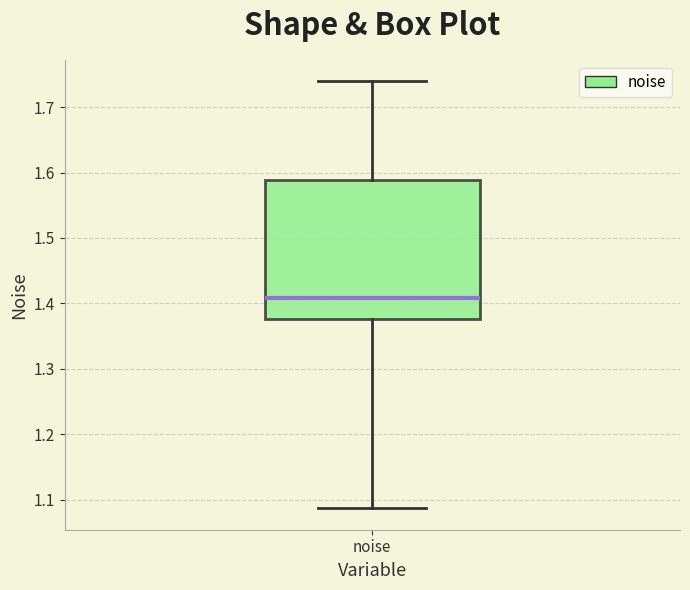

Read this box plot against the y-axis: the position of the median line, the range covered by the box, and the ends of both whiskers. The values are not printed on the chart, so give them approximately, as read against the axis.

median 1.41, box 1.38 to 1.59, whiskers 1.09 to 1.74